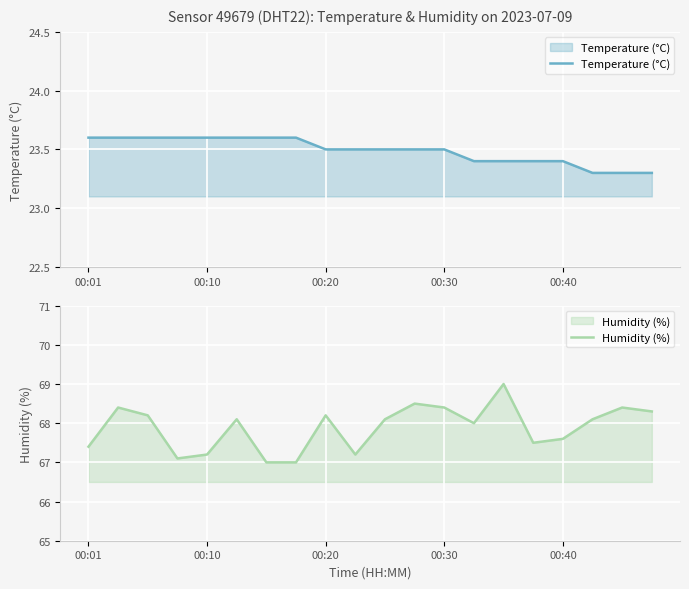

What is the lowest value of the Temperature (°C) series?

23.3